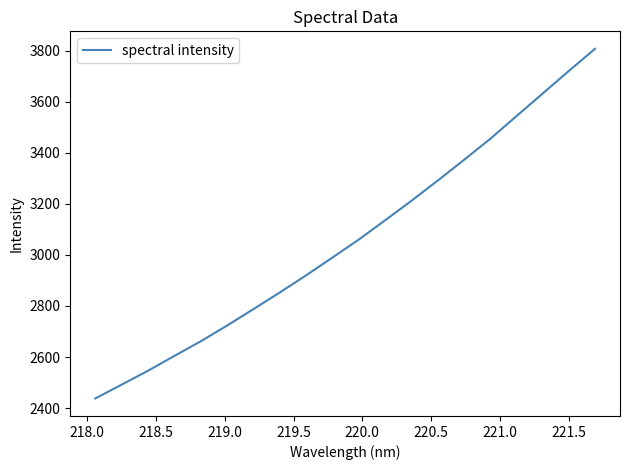

What is the difference between the maximum and minimum values?

1369.9